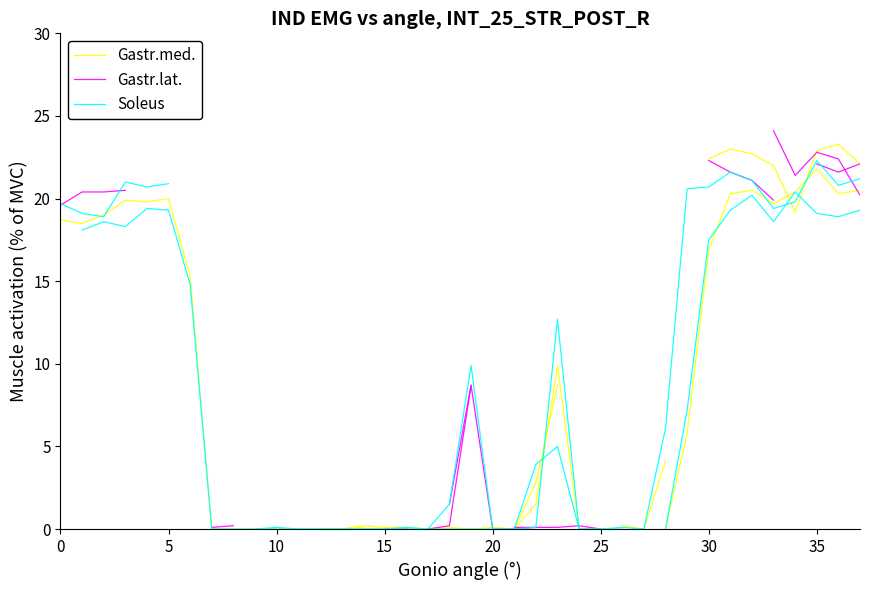

List the series in order of their overall mean, lowest first.

Gastr.med., Gastr.lat., Soleus